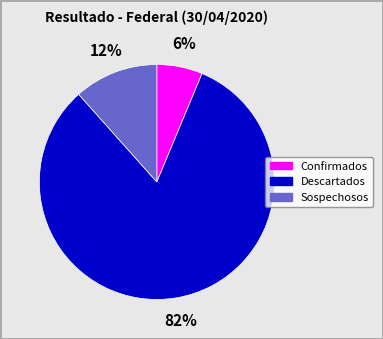

Which slice is the smallest?

Confirmados